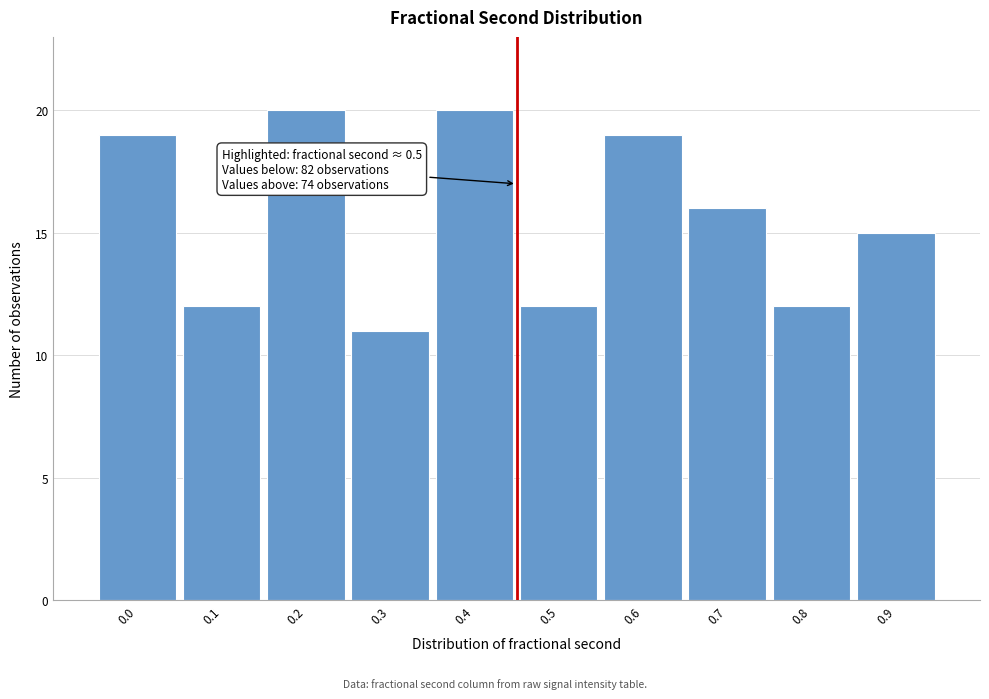

Reading right to left, extract all data points from this chart.

15	12	16	19	12	20	11	20	12	19